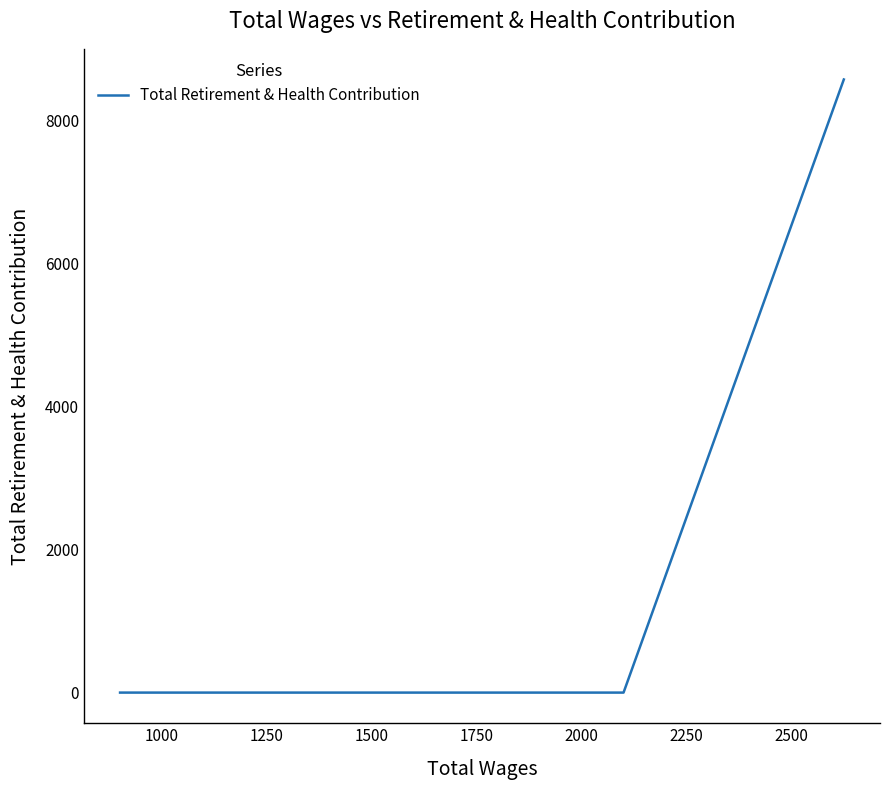

What is the greatest value displayed?

8573